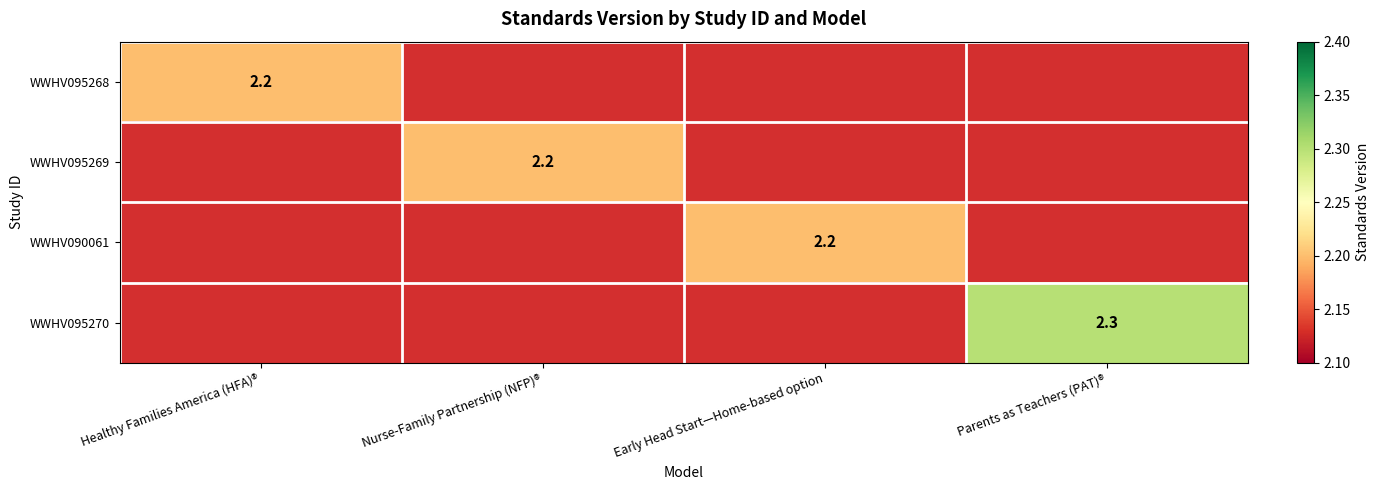

The WWHV095270 series shows 3.3 at Parents as Teachers (PAT)®. True or false?

False